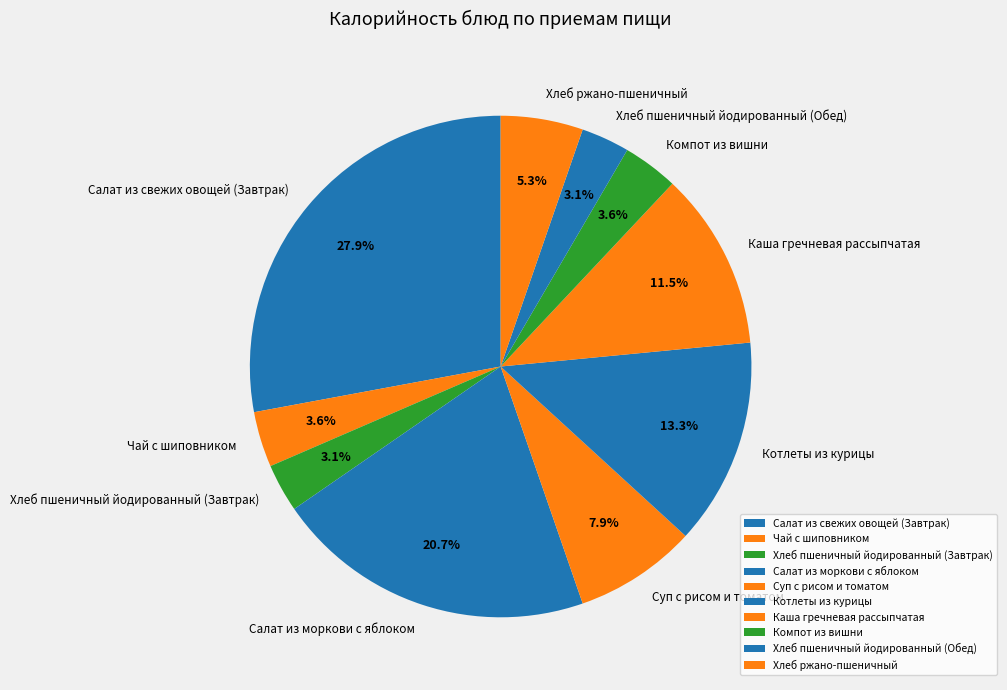

True or false: Суп с рисом и томатом accounts for 8% of the total.

True